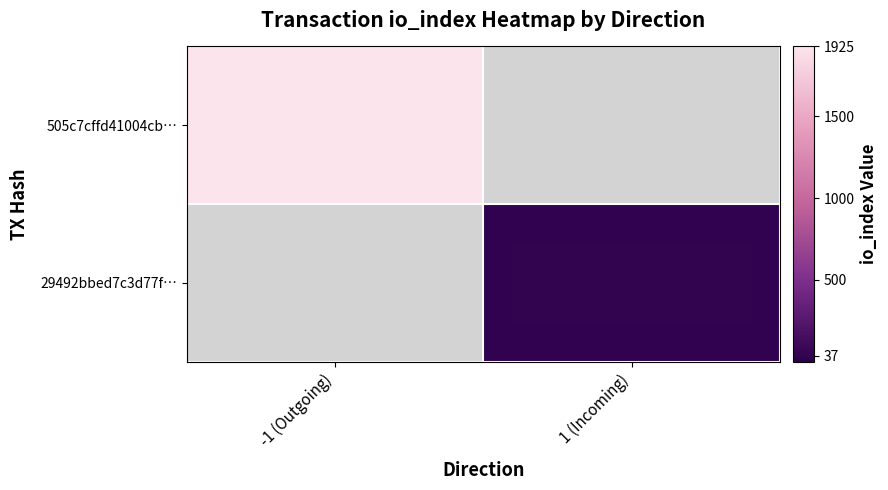

Reading left to right, list all the values displayed in this chart.

505c7cffd41004cb…: -1 (Outgoing)=1925	1 (Incoming)=0
29492bbed7c3d77f…: -1 (Outgoing)=0	1 (Incoming)=37